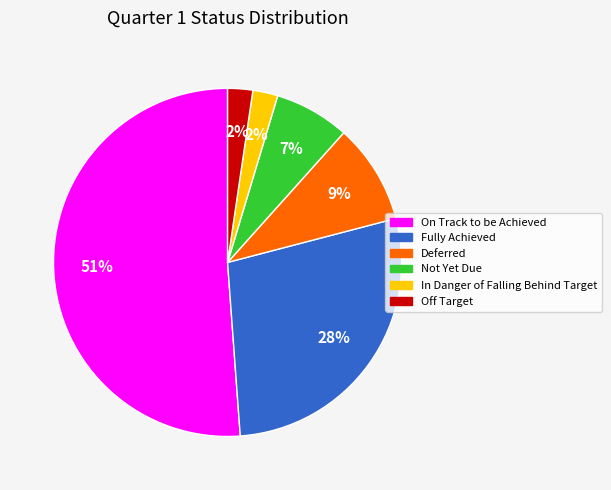

Which category accounts for the majority?

On Track to be Achieved